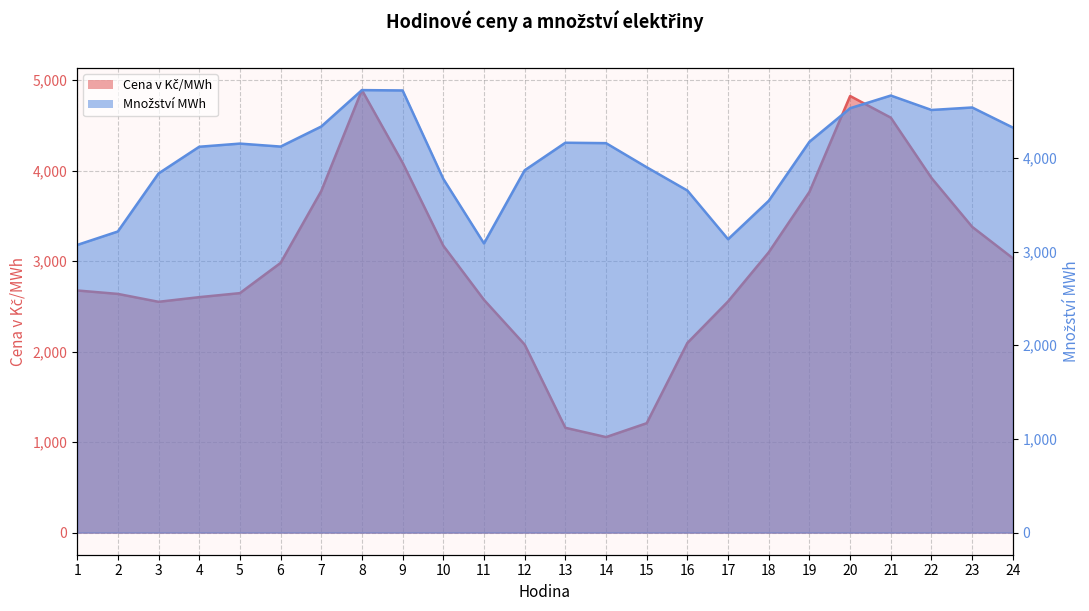

True or false: Cena v Kč/MWh and Množství MWh intersect in this chart.

True